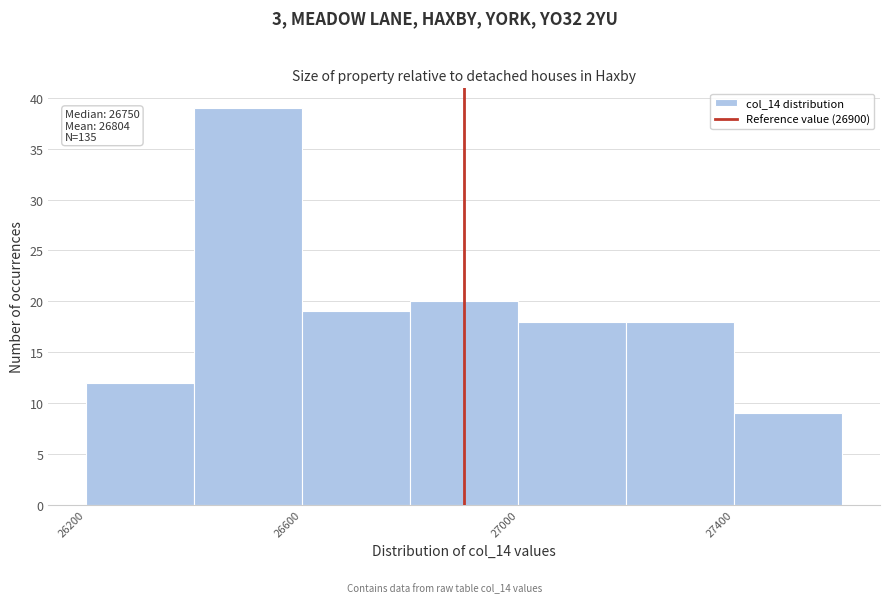

Which range on the x-axis has the tallest bar?

26400 to 26600